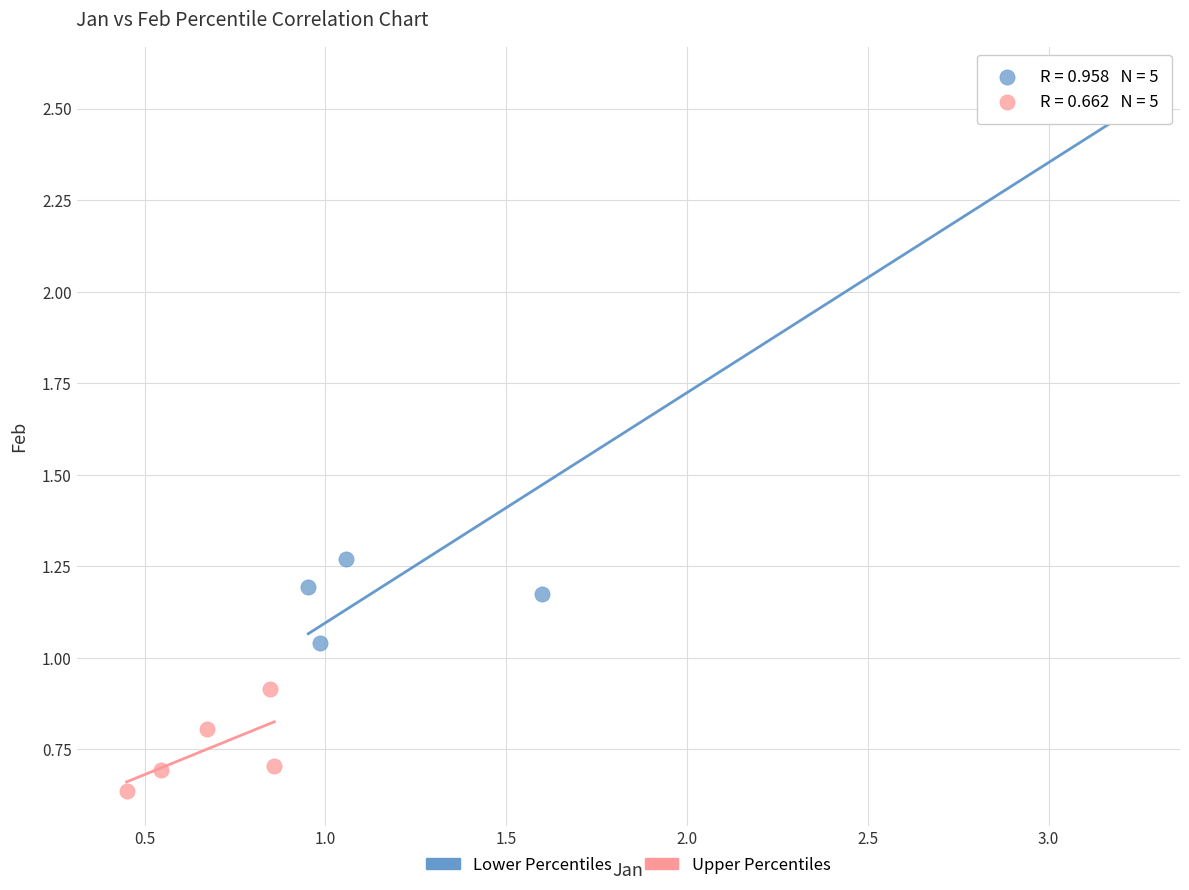

What are all the series names shown in the legend?

Lower Percentiles, Upper Percentiles